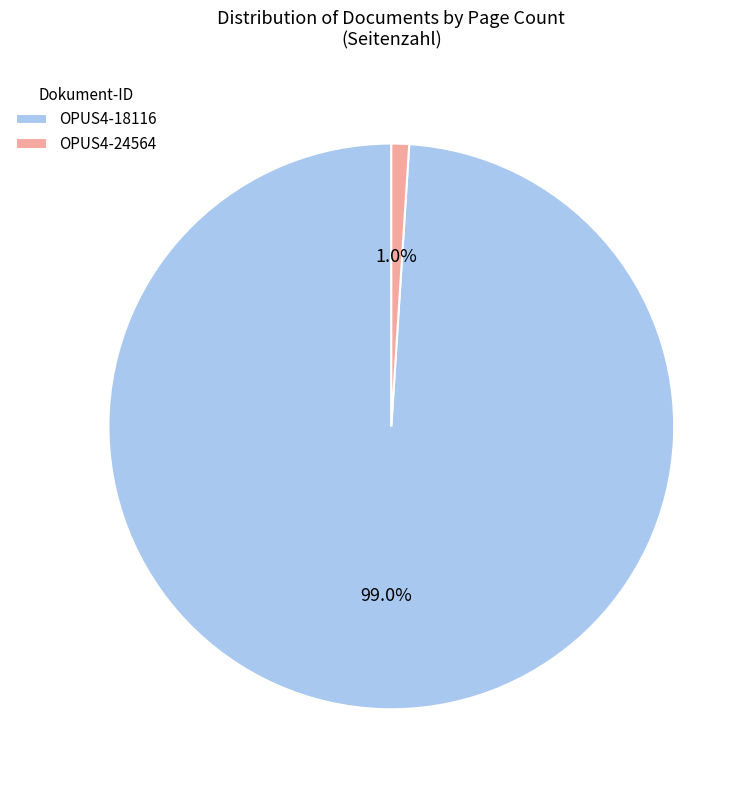

How many segments does this pie chart have?

2